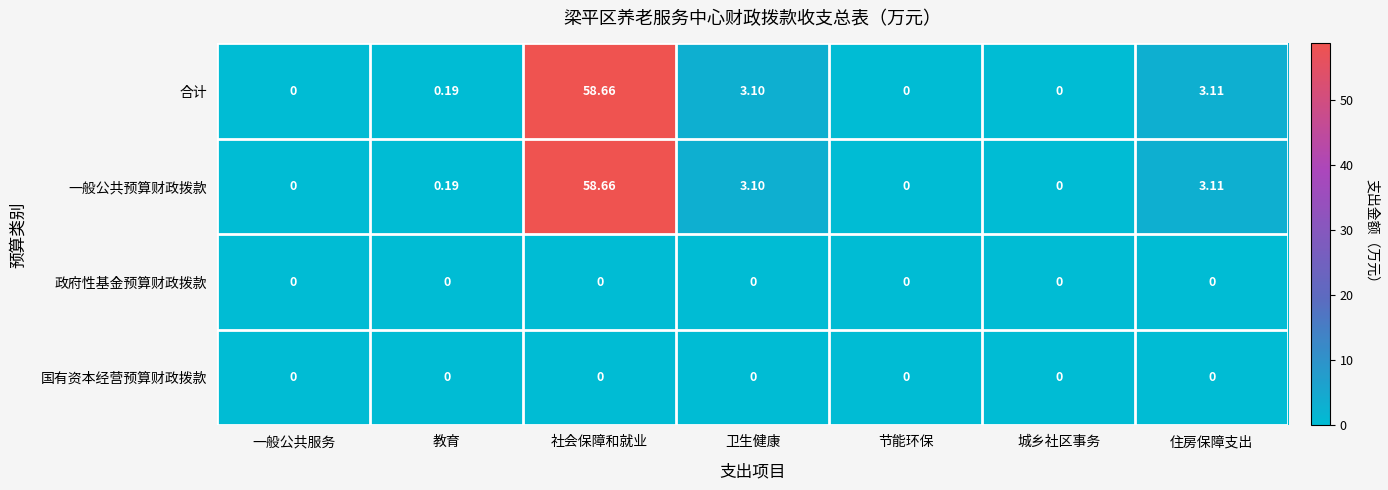

At which label does 合计 reach its peak?

社会保障和就业